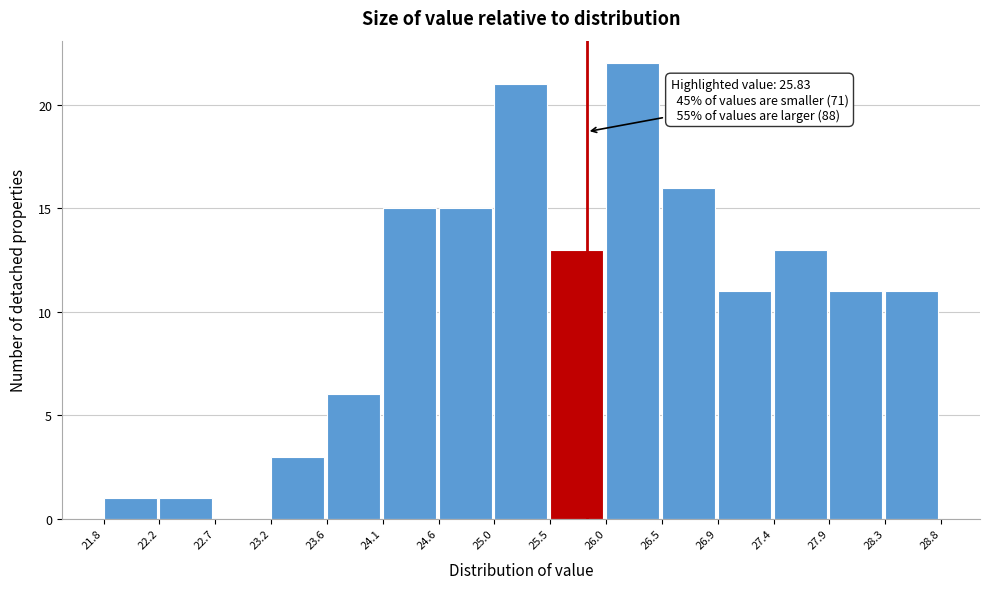

Which range on the x-axis has the tallest bar?

26.0 to 26.5